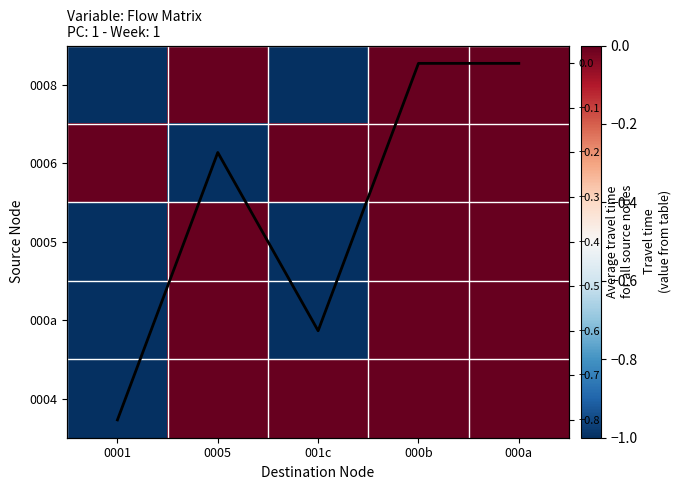

What is the difference between the maximum and minimum values in the 000a series?

1.0